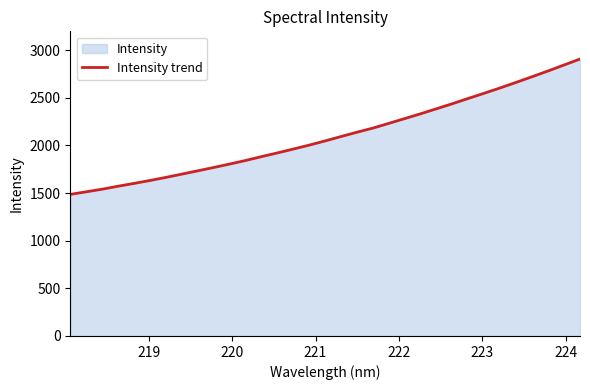

What is the greatest value displayed?

2907.0